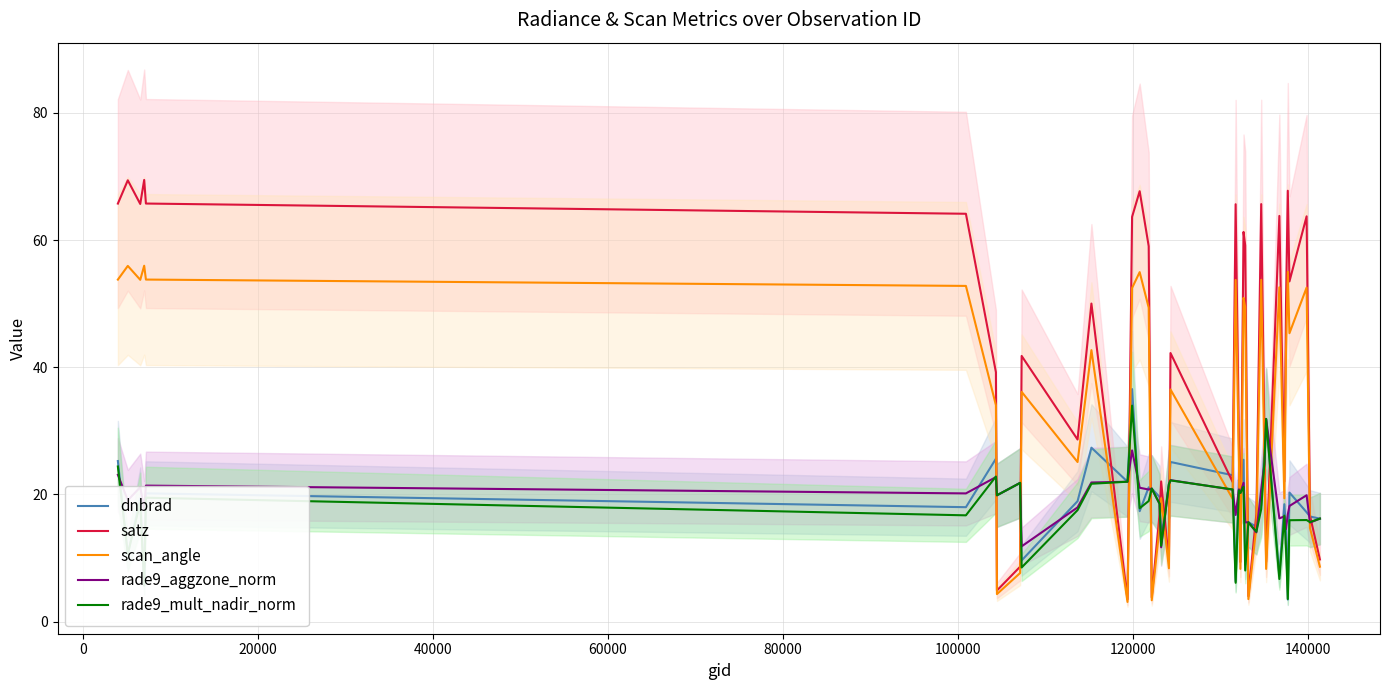

How many values in the rade9_mult_nadir_norm series exceed 18?

20